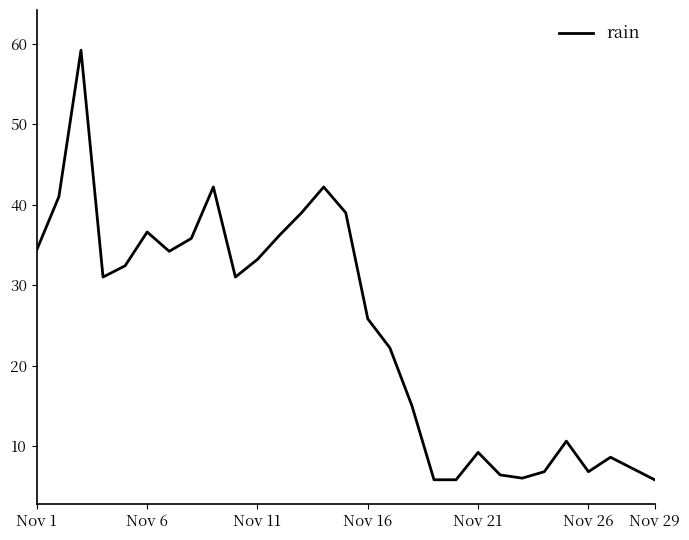

What is the difference between the maximum and minimum values?

53.4